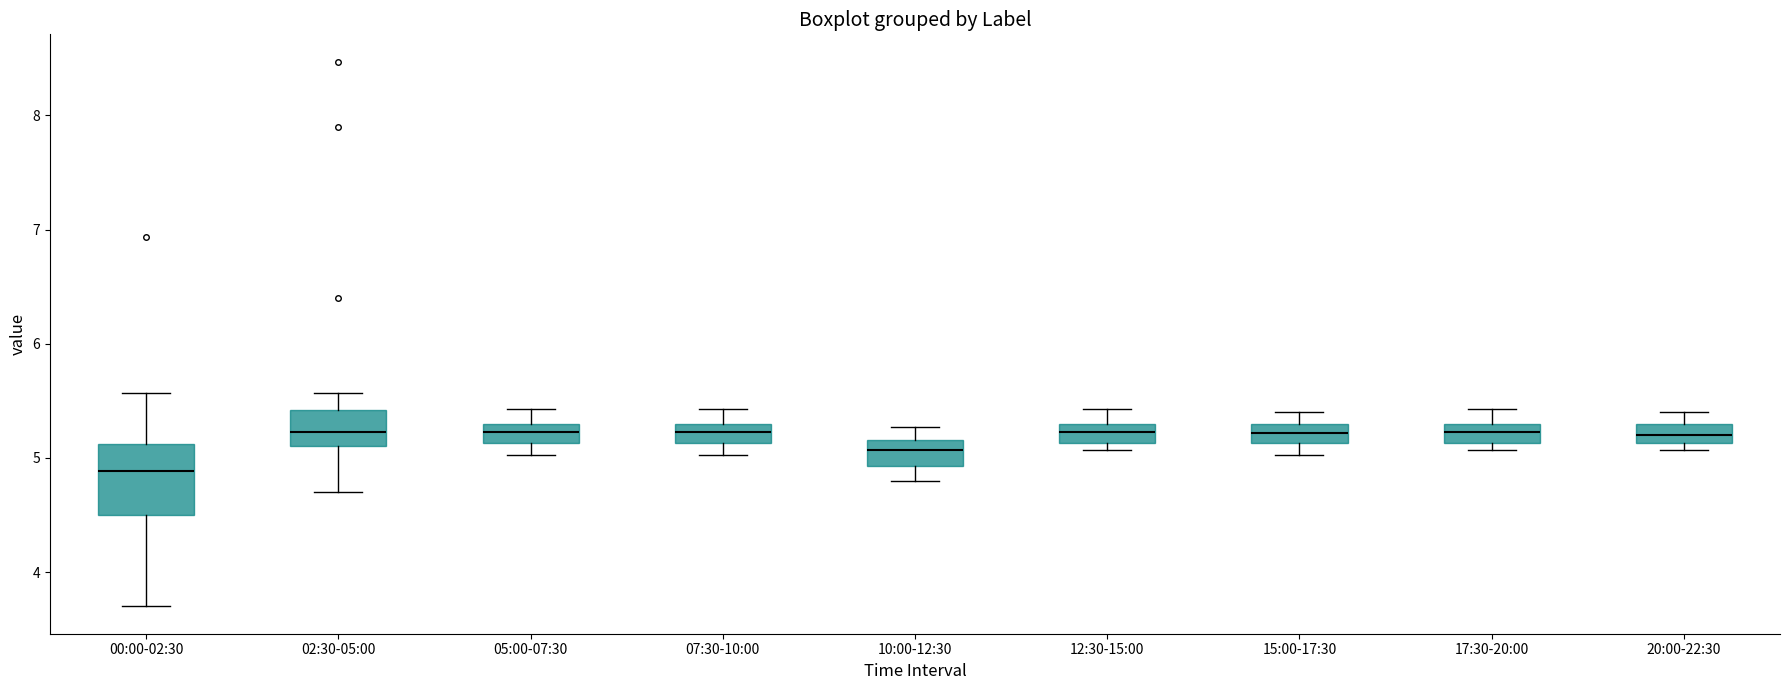

Reading left to right, read every box against the y-axis: the position of its median line, the range the box covers, and the ends of its whiskers. The values are not printed on the chart, so give them approximately, as read against the axis.

00:00-02:30: median 4.9, box 4.5 to 5.1, whiskers 3.7 to 5.6
02:30-05:00: median 5.2, box 5.1 to 5.4, whiskers 4.7 to 5.6
05:00-07:30: median 5.2, box 5.1 to 5.3, whiskers 5.0 to 5.4
07:30-10:00: median 5.2, box 5.1 to 5.3, whiskers 5.0 to 5.4
10:00-12:30: median 5.1, box 4.9 to 5.2, whiskers 4.8 to 5.3
12:30-15:00: median 5.2, box 5.1 to 5.3, whiskers 5.1 (just below the box's lower edge) to 5.4
15:00-17:30: median 5.2, box 5.1 to 5.3, whiskers 5.0 to 5.4
17:30-20:00: median 5.2, box 5.1 to 5.3, whiskers 5.1 (just below the box's lower edge) to 5.4
20:00-22:30: median 5.2, box 5.1 to 5.3, whiskers 5.1 (just below the box's lower edge) to 5.4